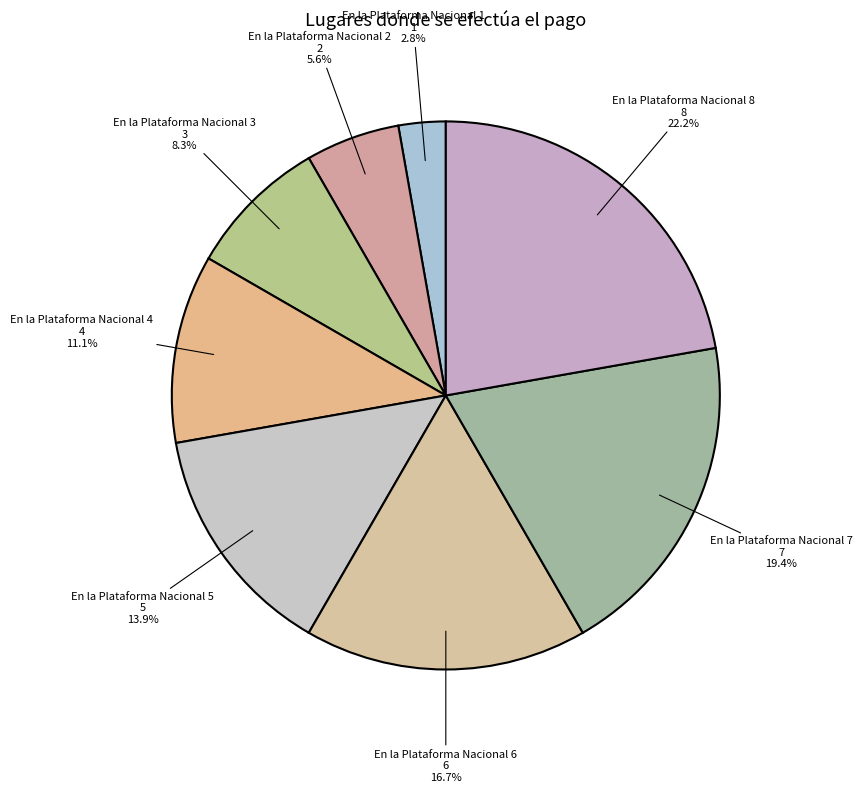

How many segments does this pie chart have?

8